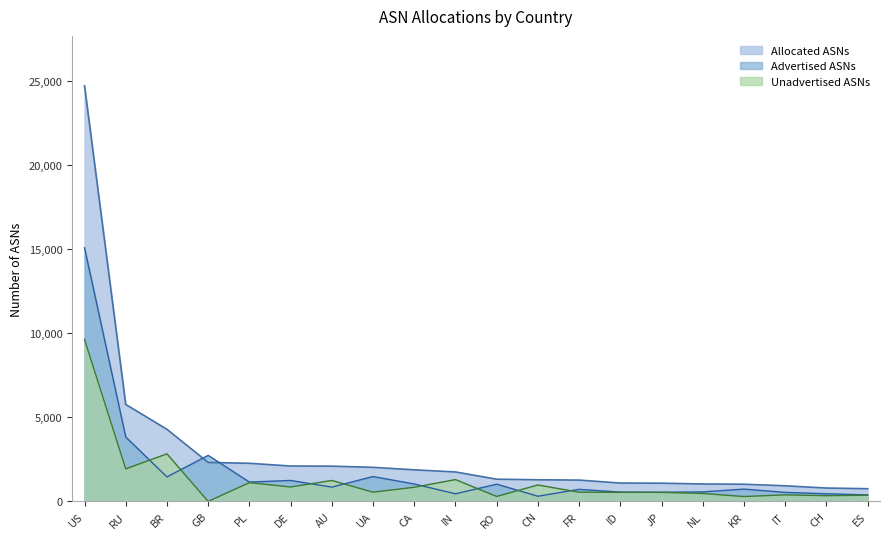

What is the label of the 9th point from the left?

CA